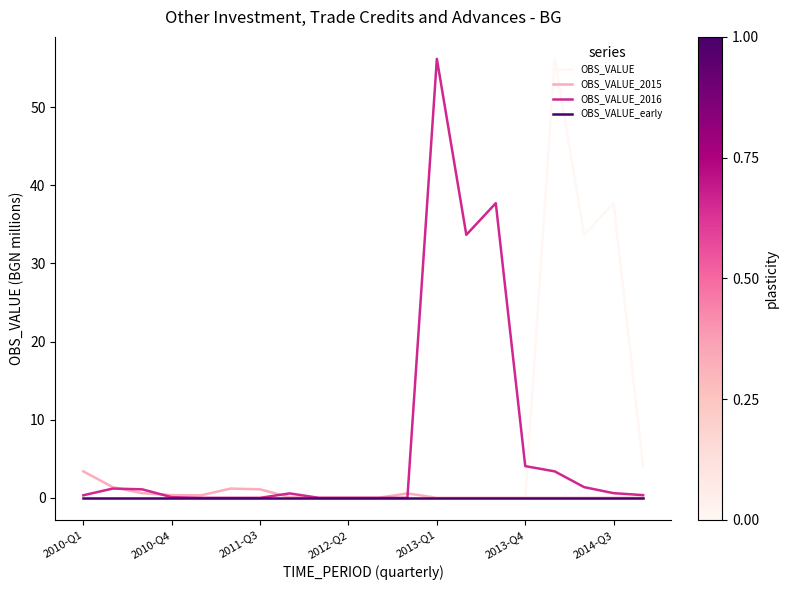

Does the chart display data point markers on the line(s)?

No